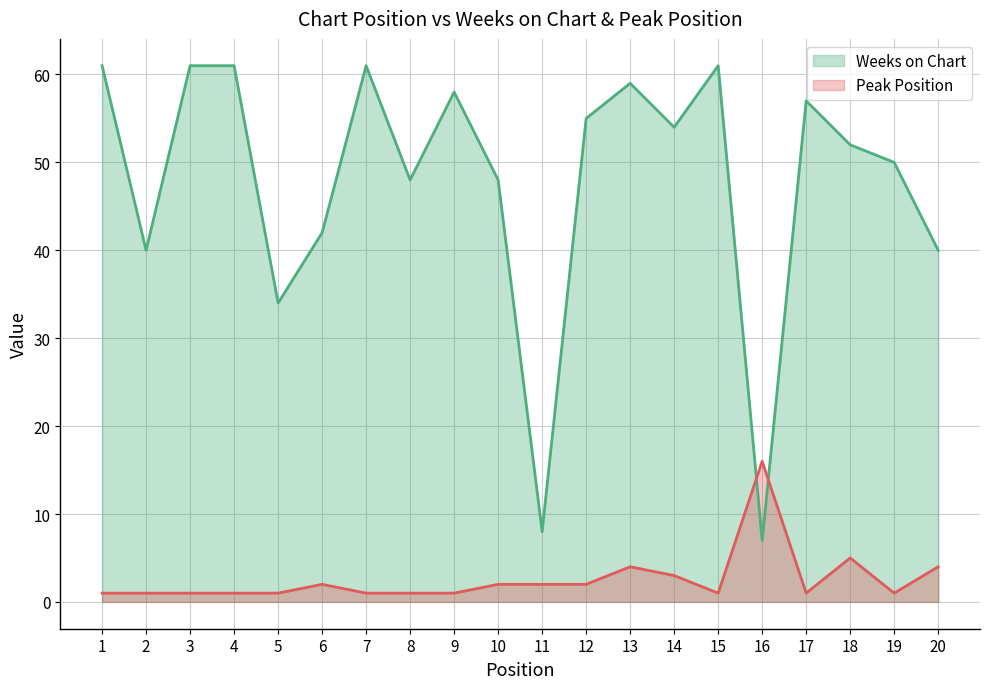

How many values in the Weeks on Chart series are below 54?

10